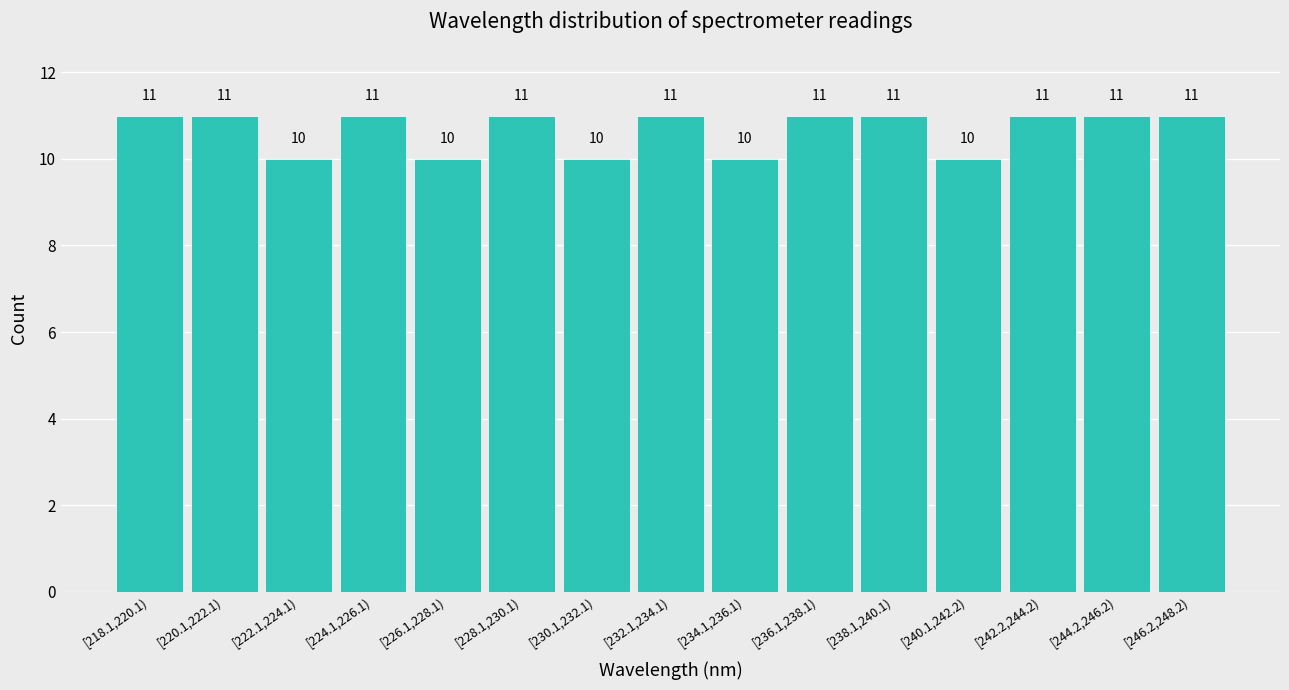

Reading right to left, extract all data points from this chart.

[246.2,248.2)=11	[244.2,246.2)=11	[242.2,244.2)=11	[240.1,242.2)=10	[238.1,240.1)=11	[236.1,238.1)=11	[234.1,236.1)=10	[232.1,234.1)=11	[230.1,232.1)=10	[228.1,230.1)=11	[226.1,228.1)=10	[224.1,226.1)=11	[222.1,224.1)=10	[220.1,222.1)=11	[218.1,220.1)=11